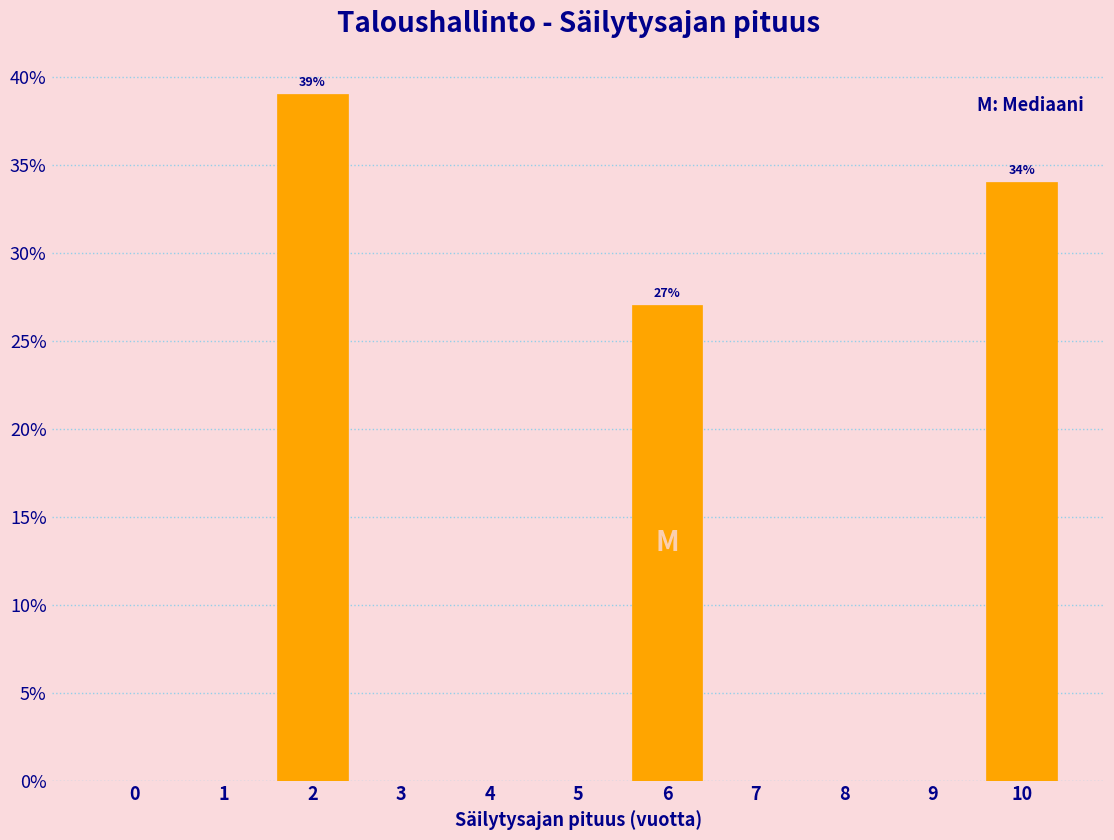

Reading left to right, list all the values displayed in this chart.

0=0	1=0	2=39	3=0	4=0	5=0	6=27	7=0	8=0	9=0	10=34